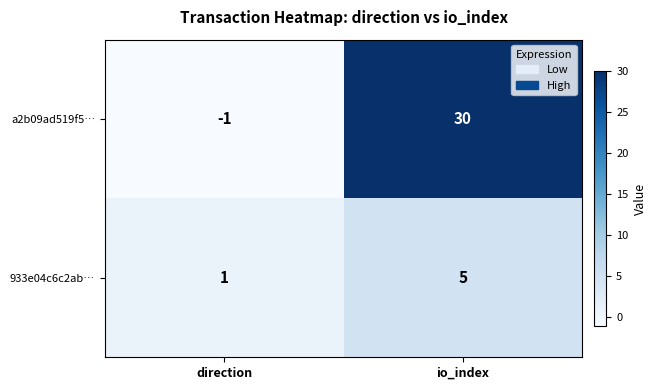

What is the sum of the a2b09ad519f5… values at io_index and direction?

29